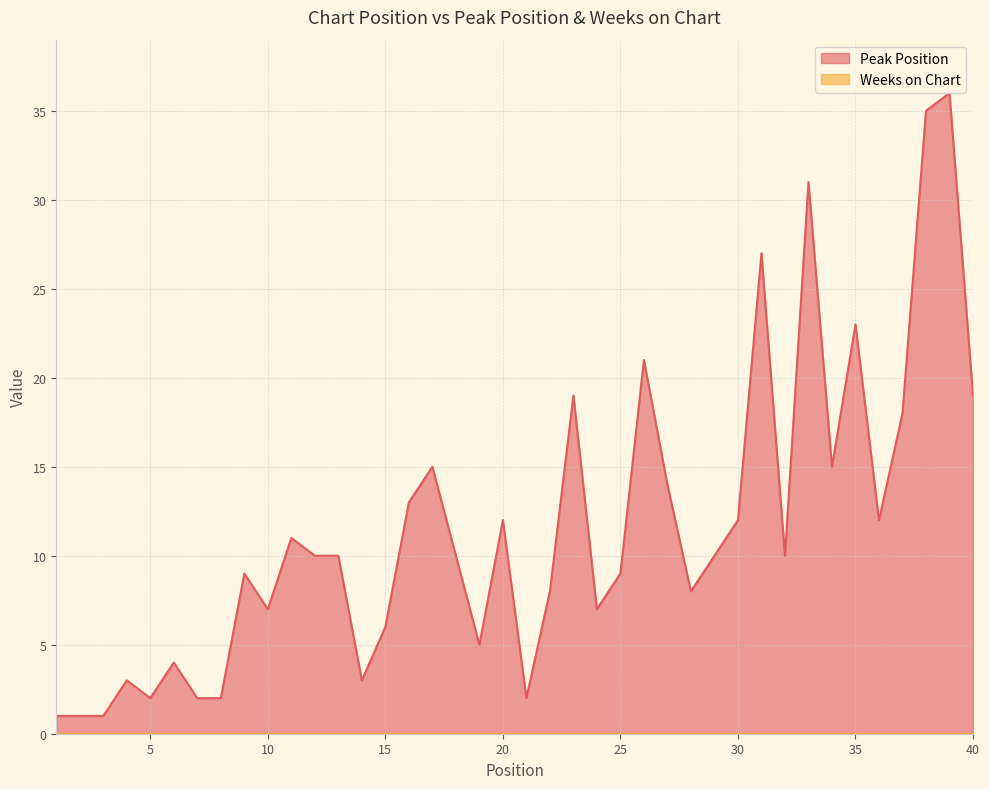

What is the sum of all values?

463